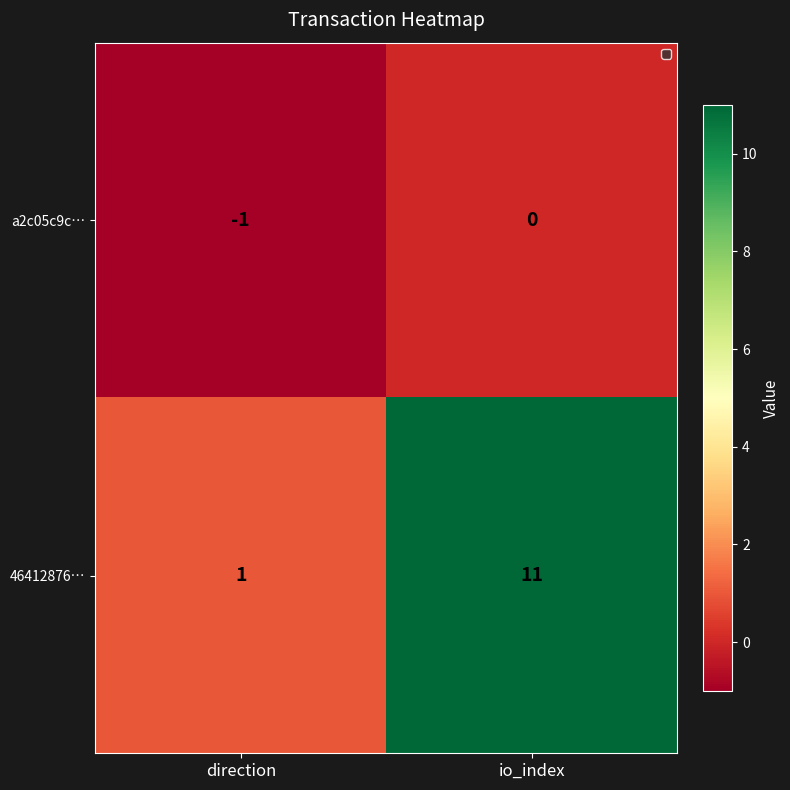

Which series has the largest range (max minus min)?

46412876…